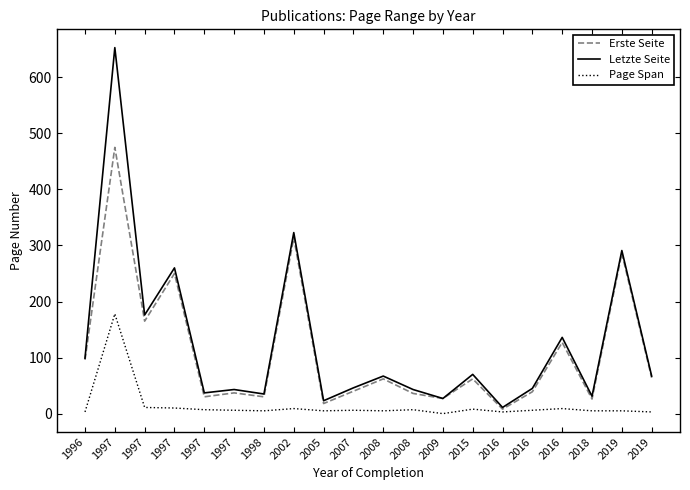

What is the total value across all series at 2008?

134